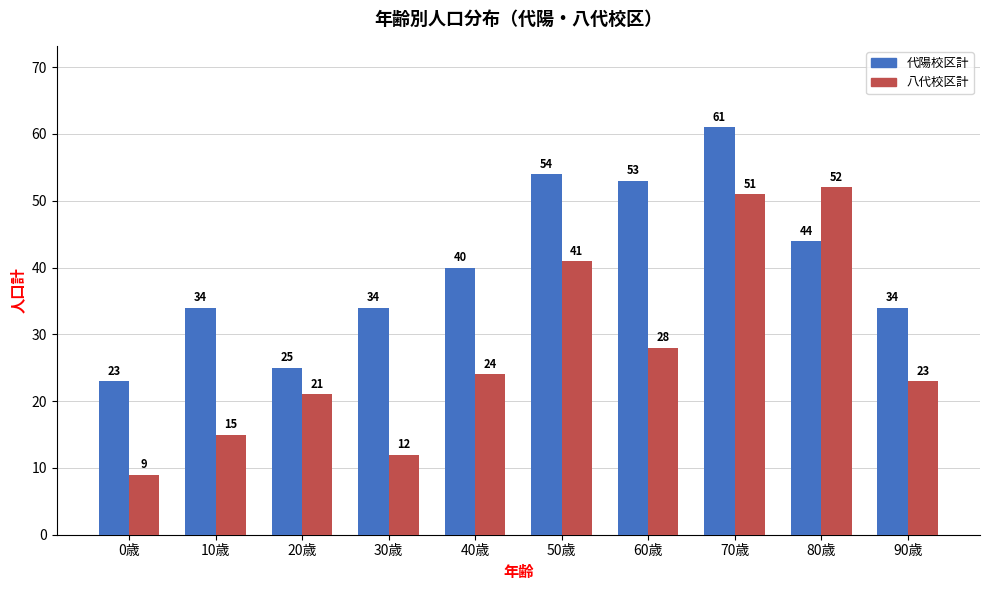

What is the average value of the 八代校区計 series?

28